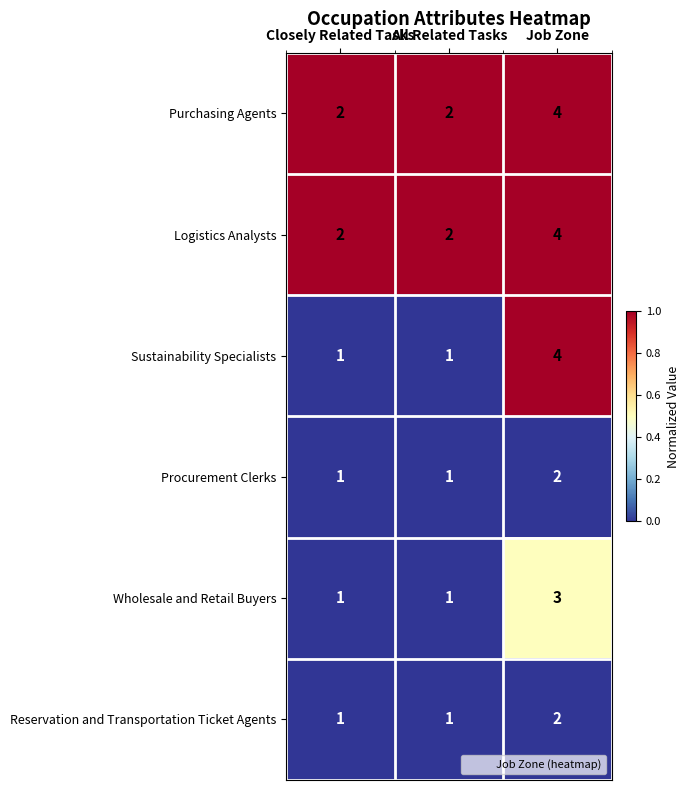

The value of Procurement Clerks at All Related Tasks is 0. True or false?

False